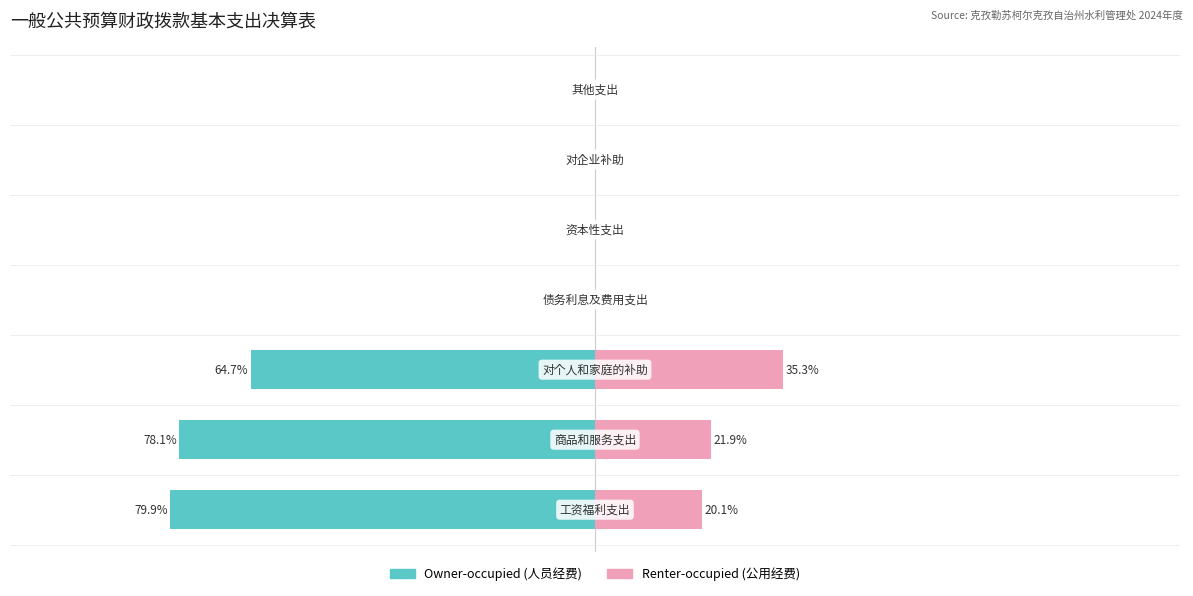

The value of Owner-occupied at 1 is -116.1. True or false?

False